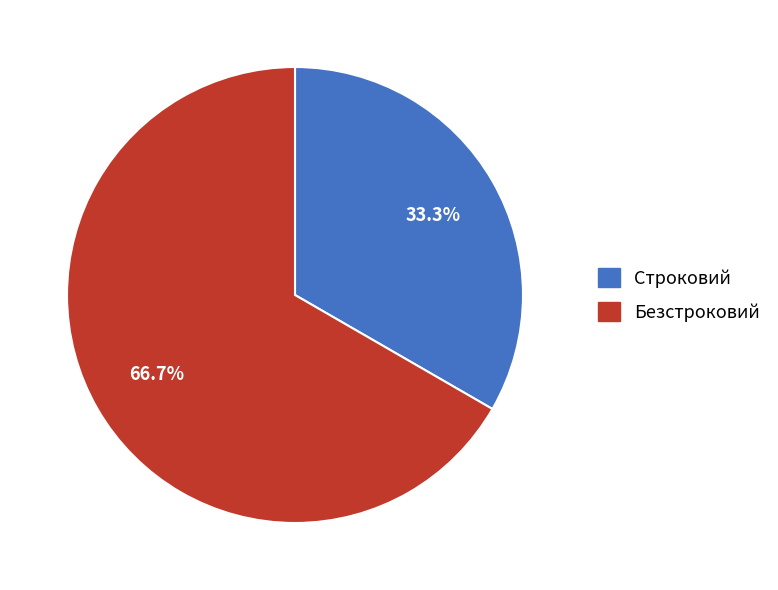

To the nearest percent, what is the combined percentage of Строковий and Безстроковий?

100%